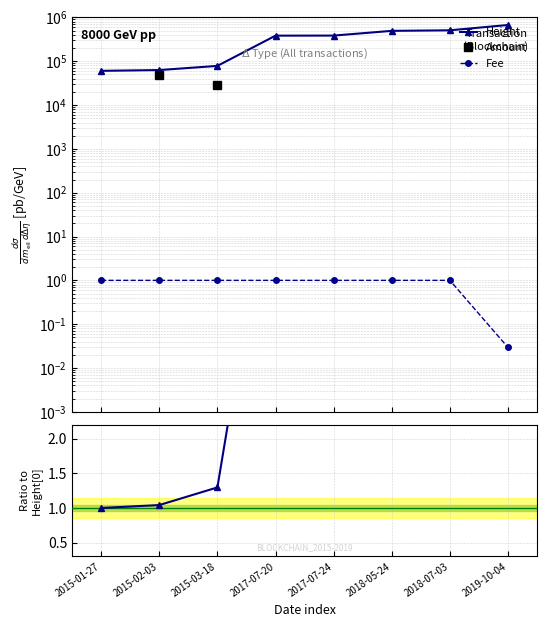

Rank the series by their maximum value, from lowest to highest.

Fee, Height ratio, Amount, Height